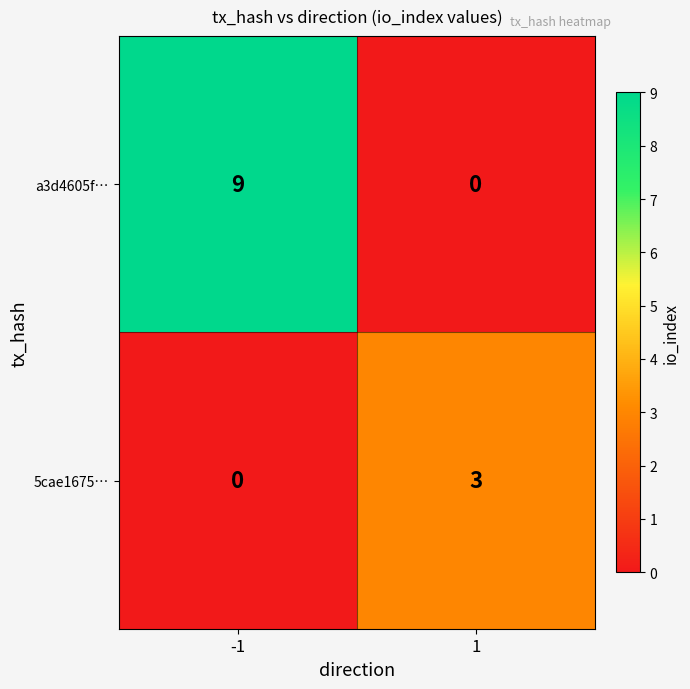

Which series has the largest range (max minus min)?

a3d4605f…